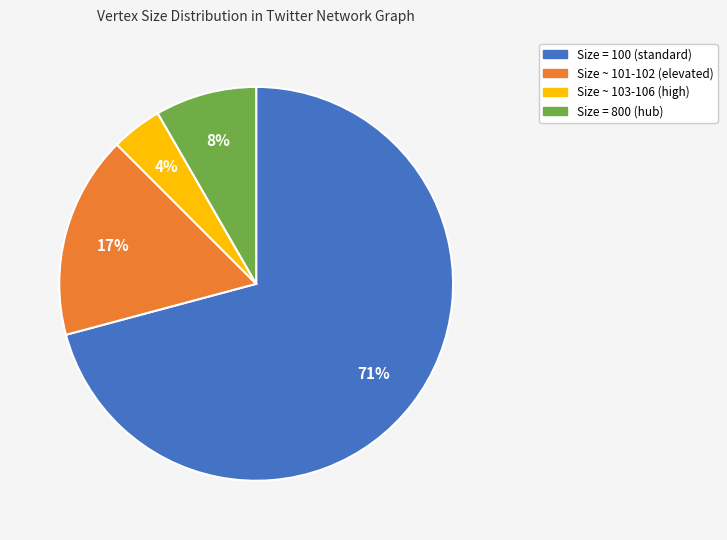

To the nearest percent, what is the average slice percentage?

25%